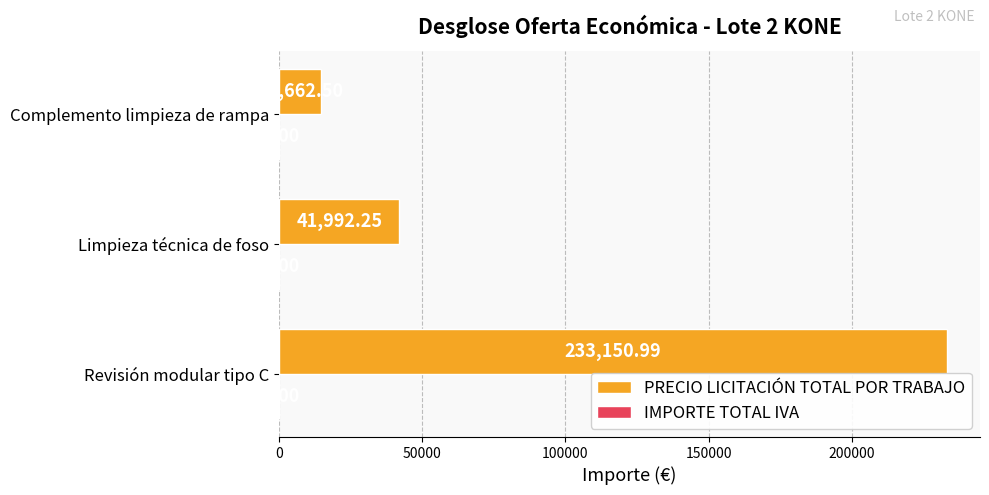

What is the sum of all values?

289805.7